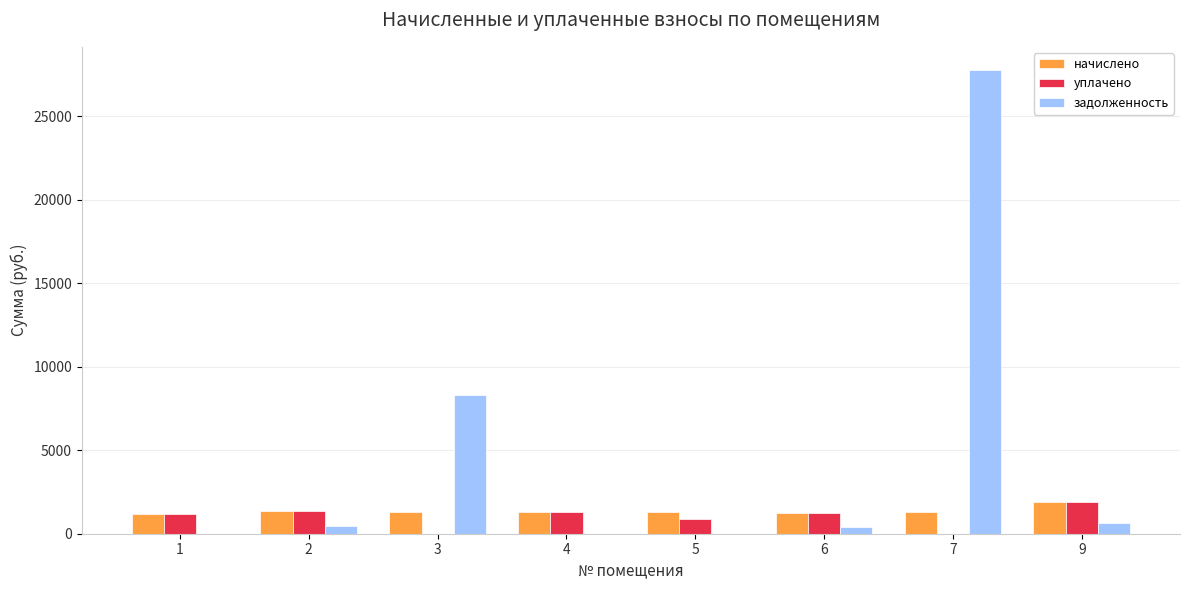

What is the greatest value displayed?

27752.9